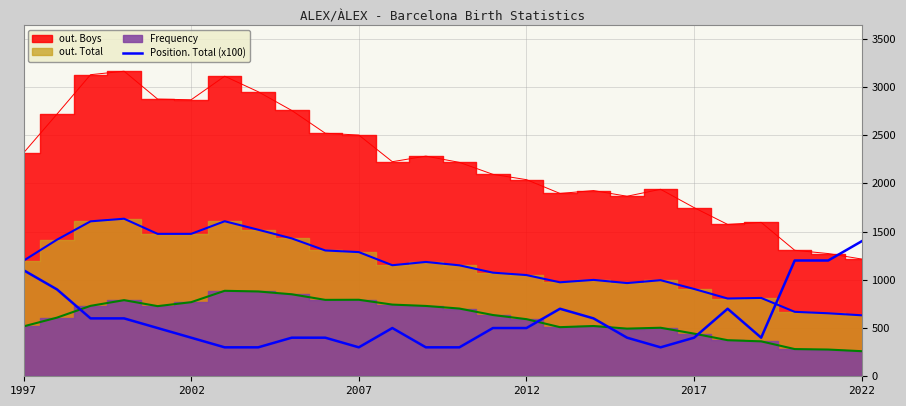

Where is the data nearest to the value 850?

2002